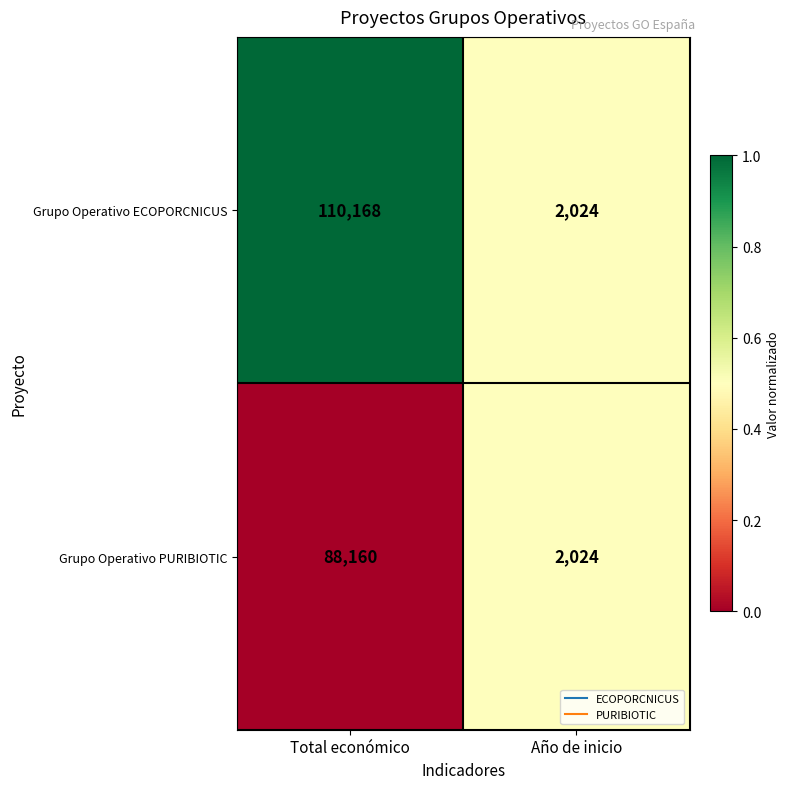

What is the maximum value shown in the chart?

110168